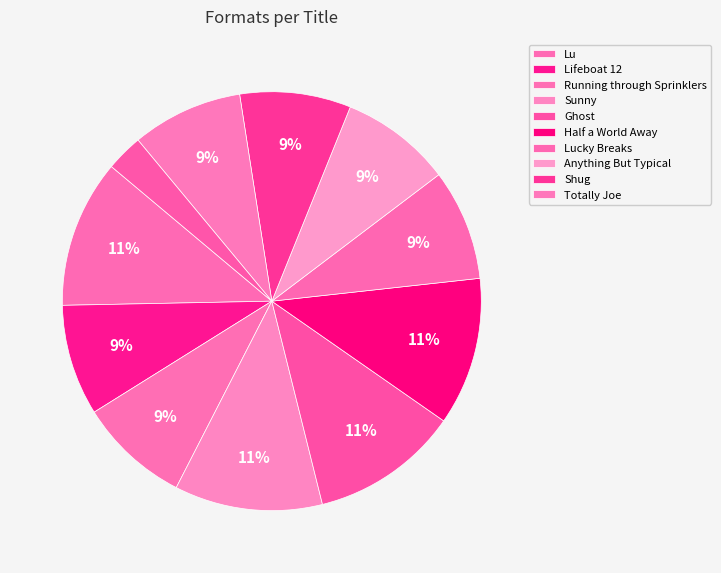

How many segments does this pie chart have?

11